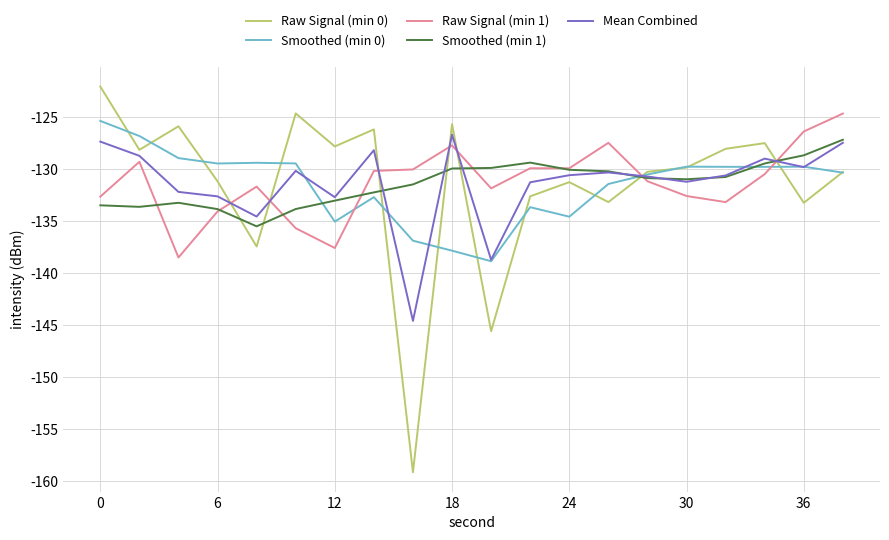

Which series has the widest spread of values?

Raw Signal (min 0)